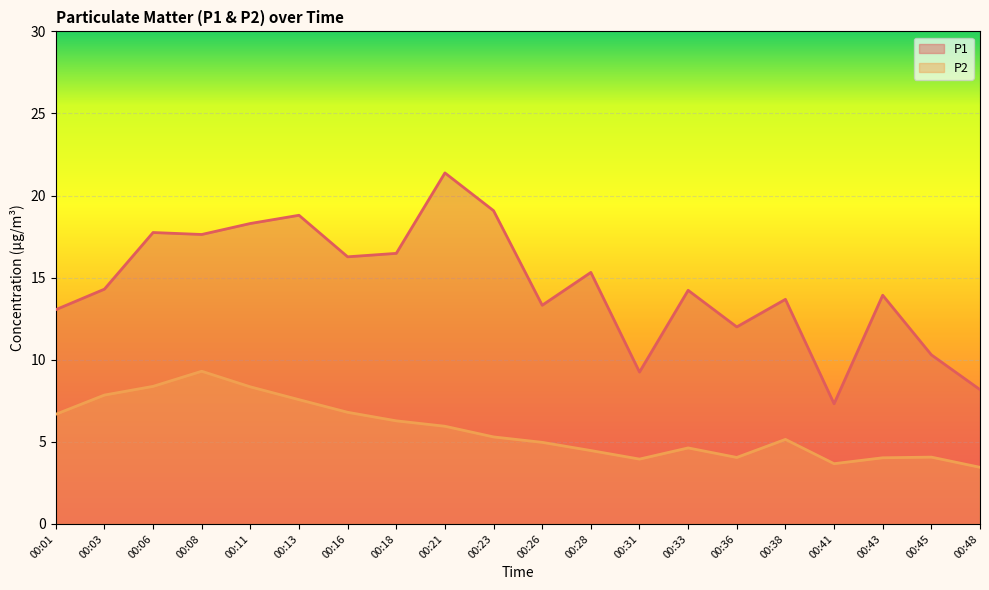

What is the difference between the P1 values at 00:28 and 00:38?

1.6